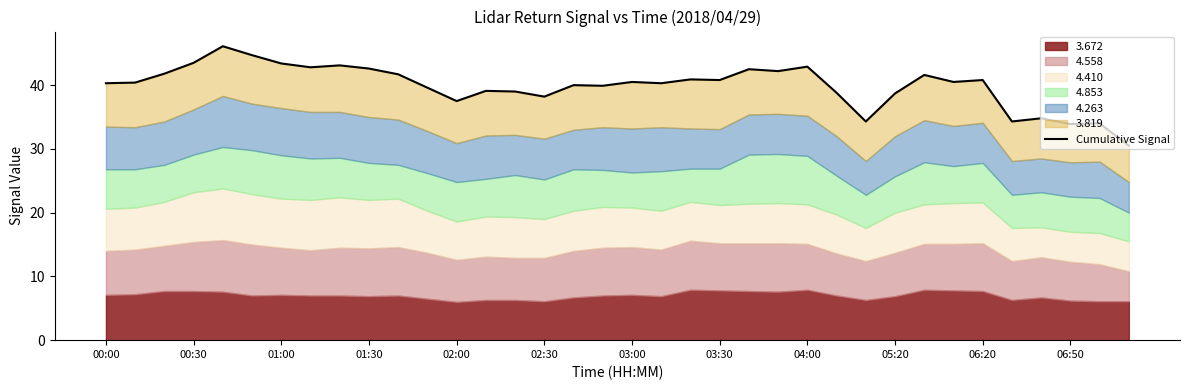

What is the difference between the maximum and minimum values?

15.6